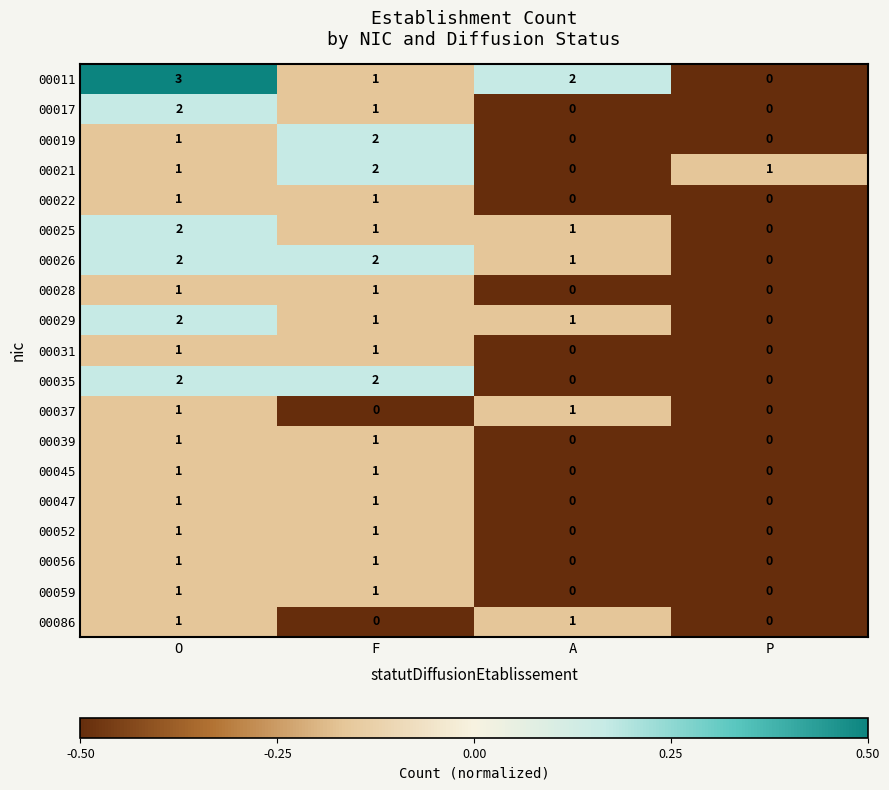

What is the sum of all 00017 values?

3